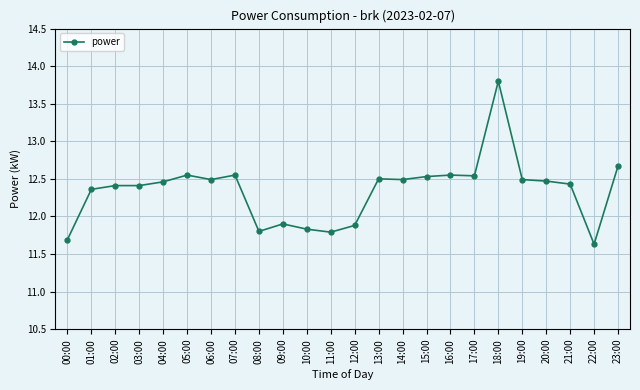

What is the sum of the values at 17:00 and 14:00?

25.0